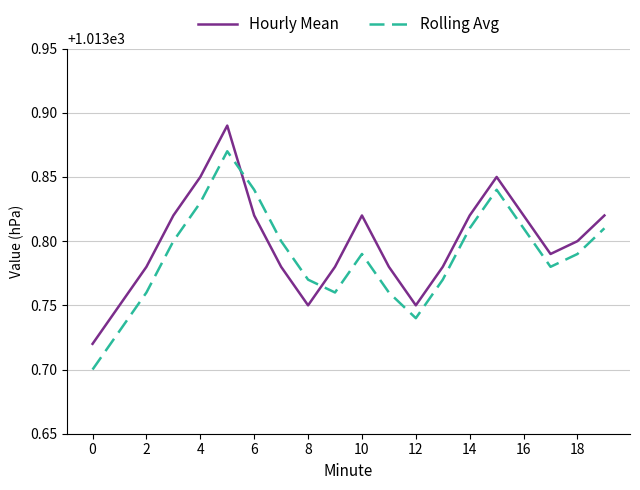

How many times do Rolling Avg and Hourly Mean cross each other?

2